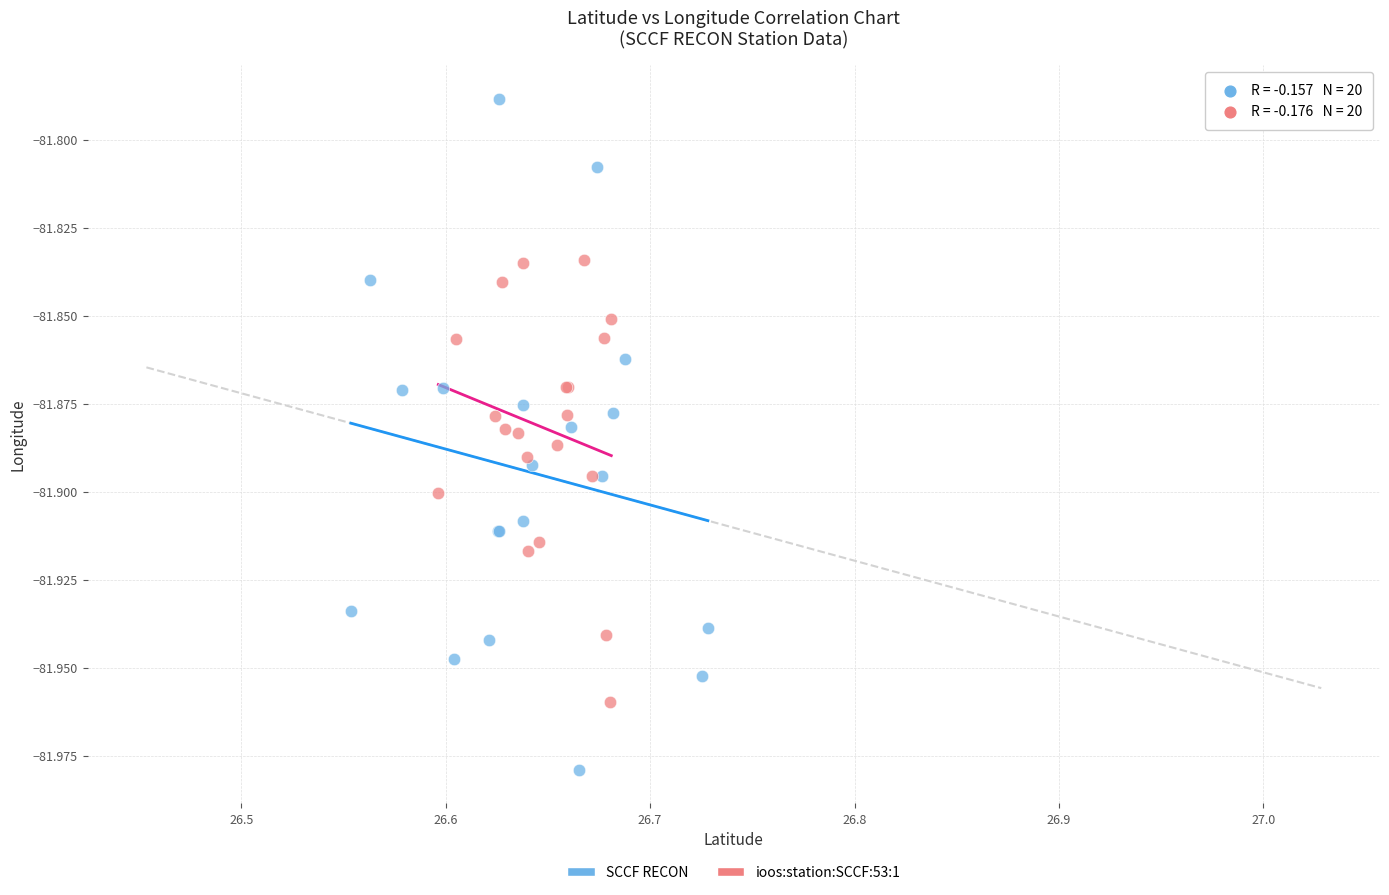

Which series reaches the minimum Y coordinate?

SCCF RECON